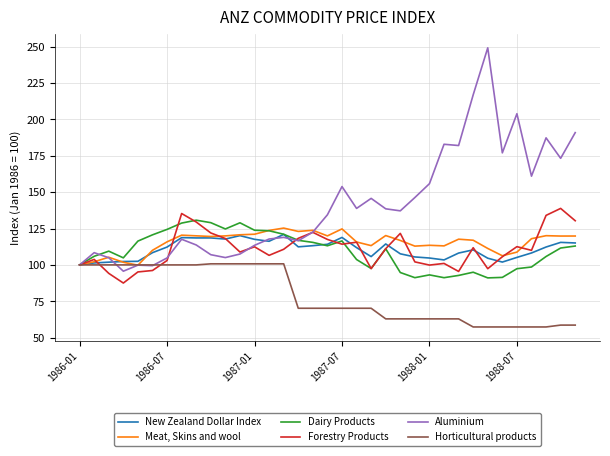

How many values in the Horticultural products series are below 70?

14